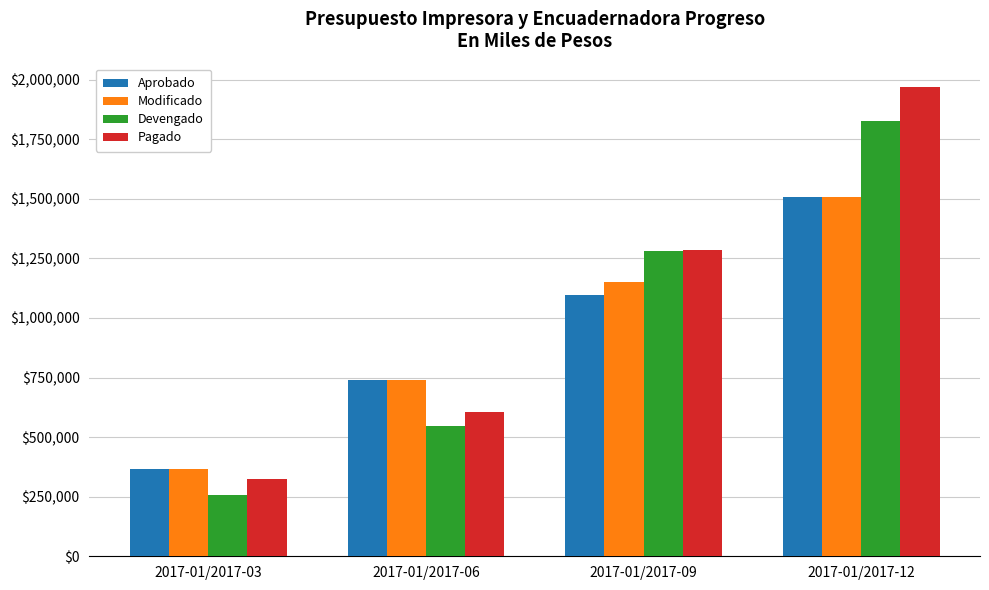

Which series has the widest spread of values?

Pagado